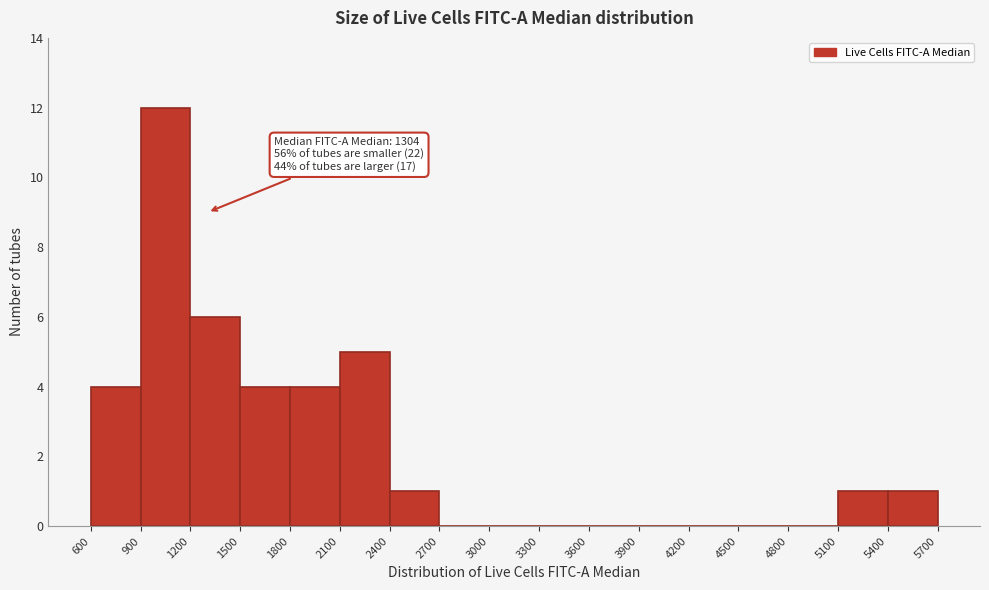

Which range on the x-axis has the tallest bar?

900 to 1200